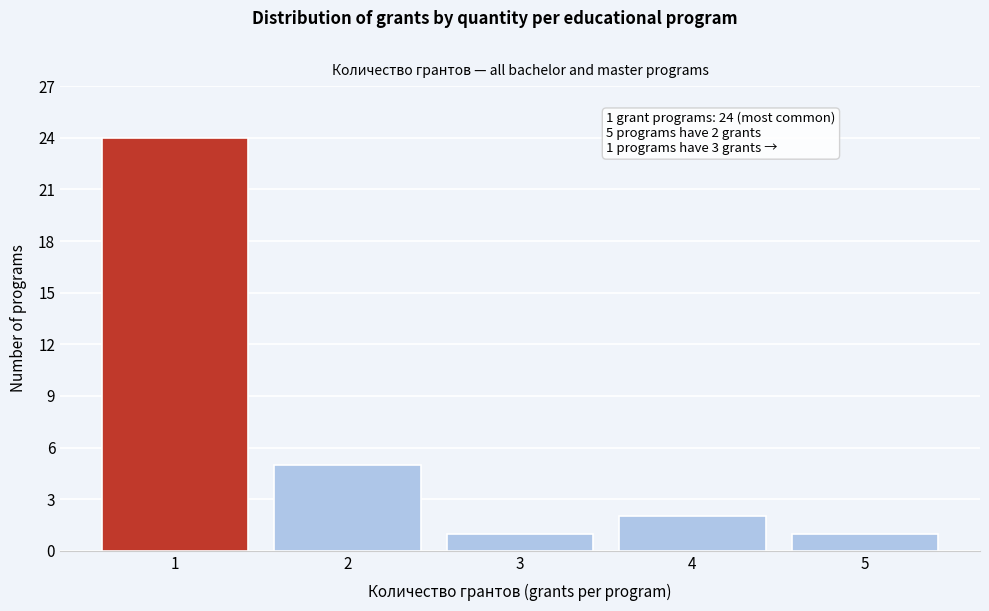

Which range on the x-axis has the tallest bar?

0.5 to 1.5